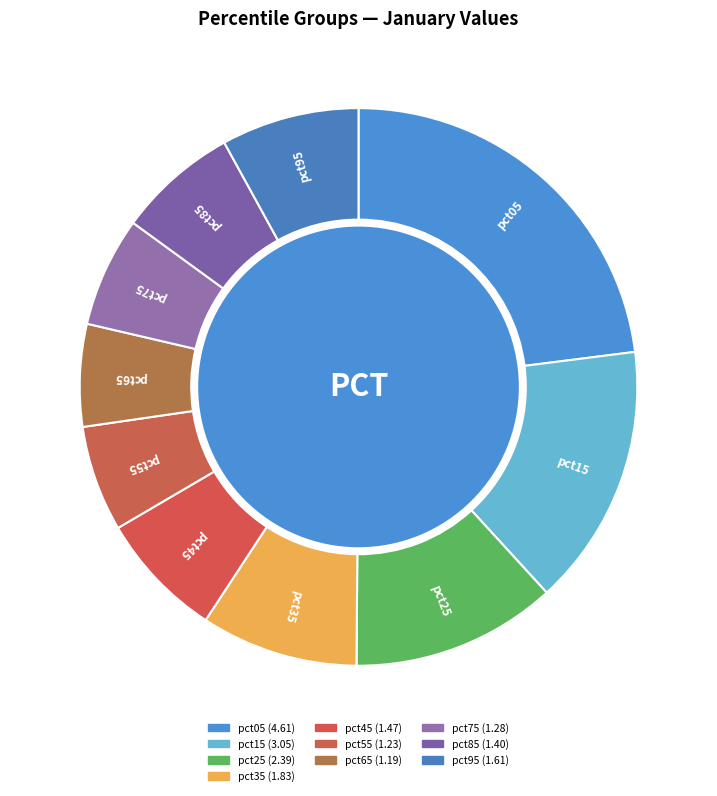

To the nearest percent, what portion does pct15 represent?

15%